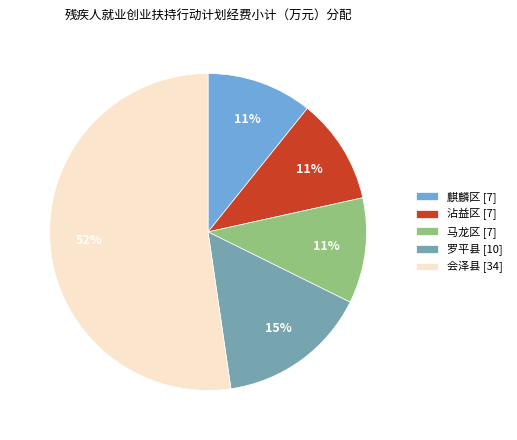

Is there any slice that represents more than half of the pie?

Yes